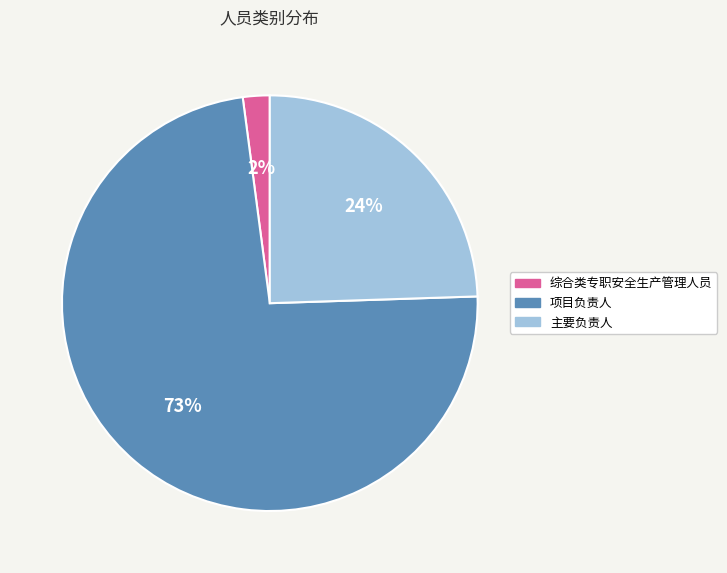

Count the number of slices in the pie.

3